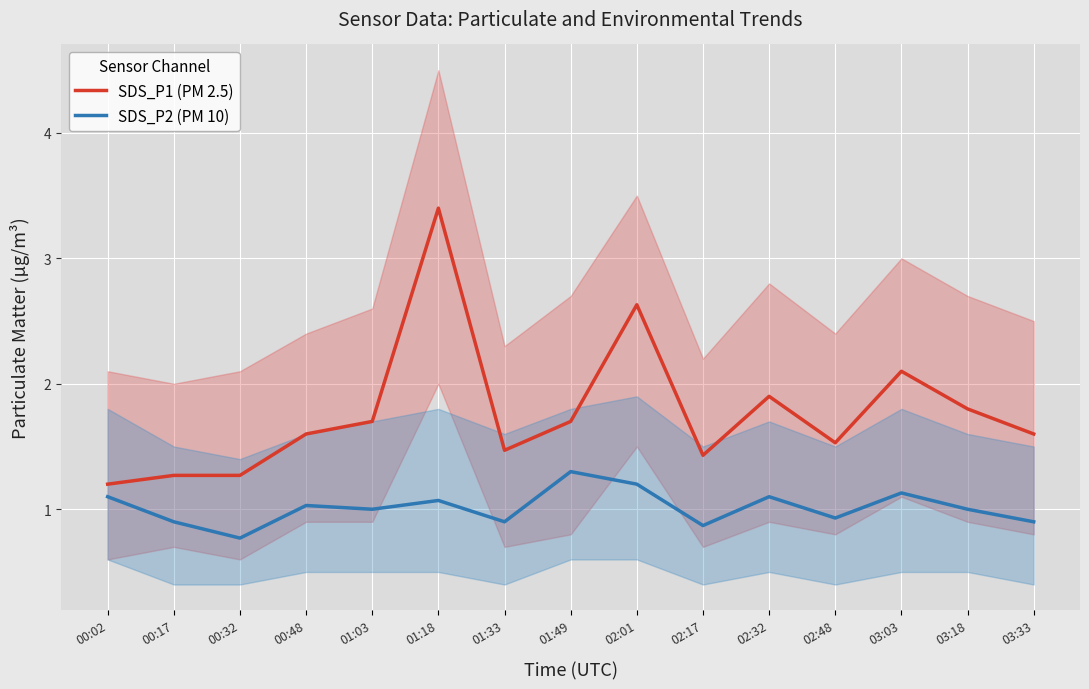

The SDS_P1 (PM 2.5) series shows 1.7 at 01:49. True or false?

True